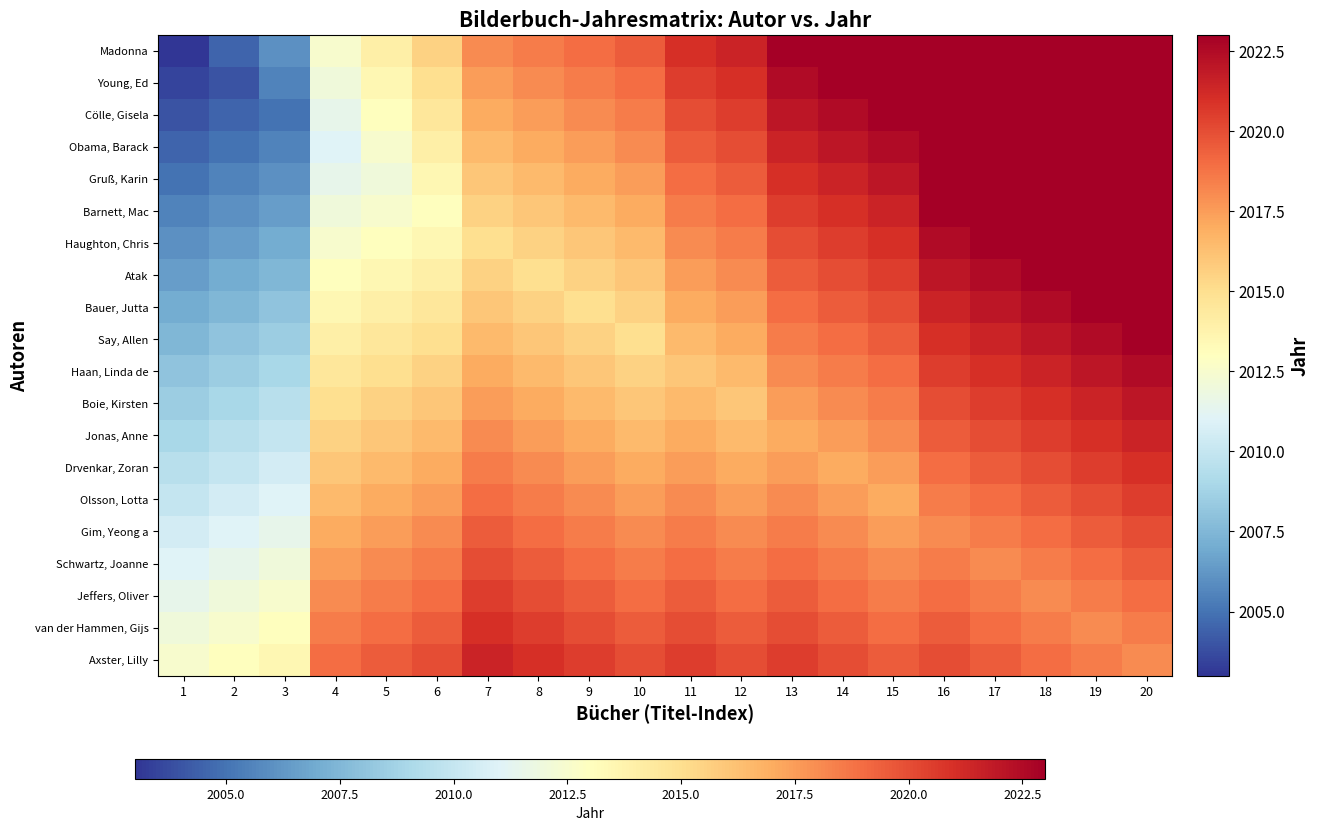

Rank the series by their maximum value, from highest to lowest.

Madonna, Young, Ed, Cölle, Gisela, Obama, Barack, Gruß, Karin, Barnett, Mac, Haughton, Chris, Atak, Bauer, Jutta, Say, Allen, Haan, Linda de, Boie, Kirsten, Jonas, Anne, Axster, Lilly, Drvenkar, Zoran, van der Hammen, Gijs, Olsson, Lotta, Jeffers, Oliver, Gim, Yeong a, Schwartz, Joanne